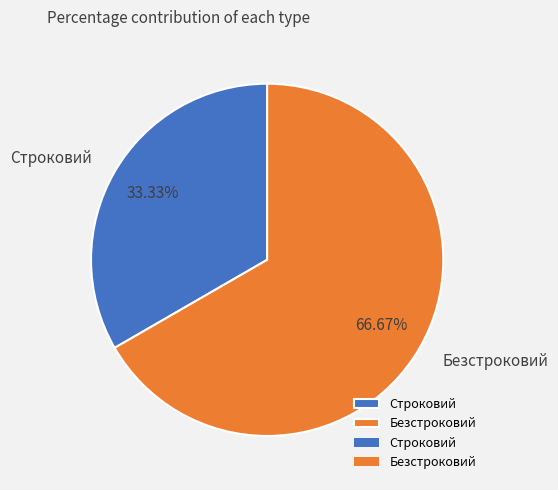

What is the largest slice in the pie chart?

Безстроковий